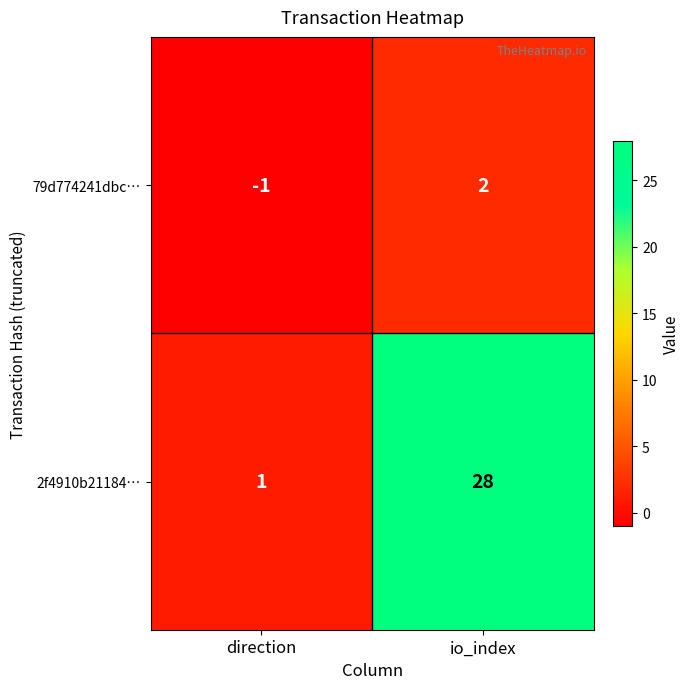

Reading left to right, list all the values displayed in this chart.

79d774241dbc…: direction=-1	io_index=2
2f4910b21184…: direction=1	io_index=28